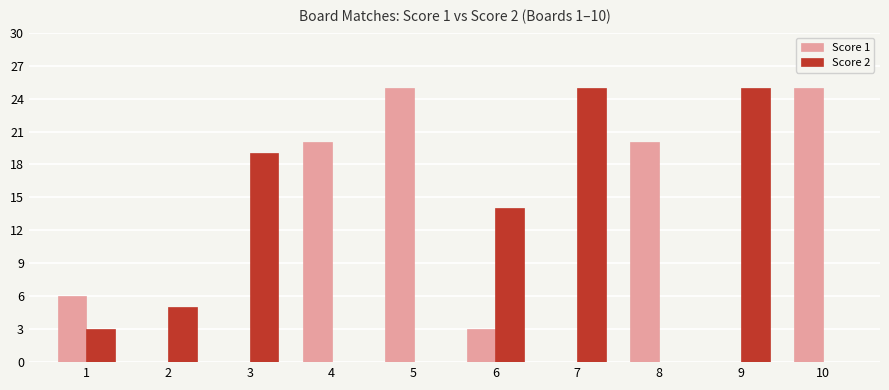

Reading left to right, list all the values displayed in this chart.

Score 1: 6	0	0	20	25	3	0	20	0	25
Score 2: 3	5	19	0	0	14	25	0	25	0